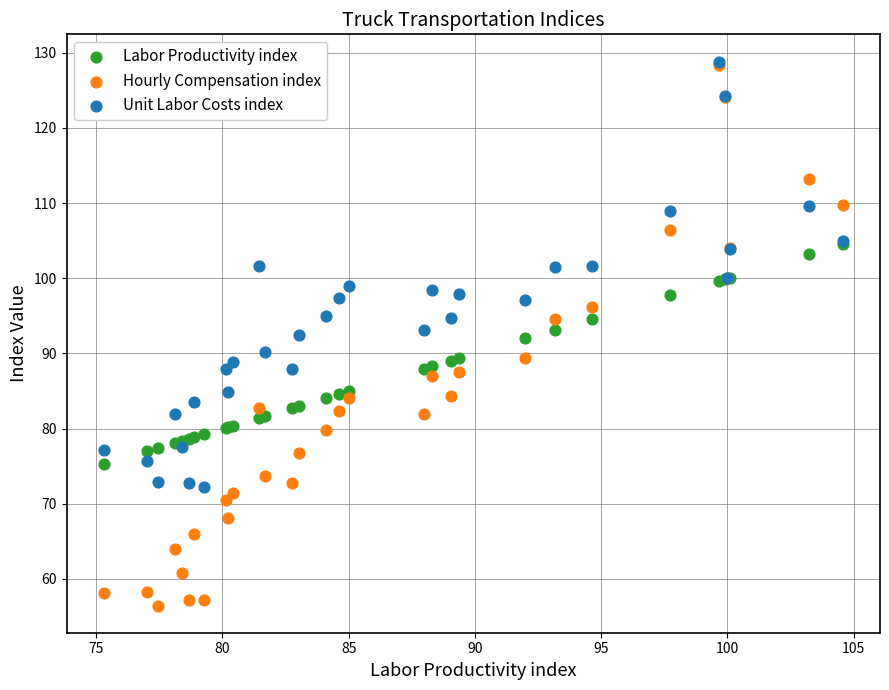

What are all the series names shown in the legend?

Labor Productivity index, Hourly Compensation index, Unit Labor Costs index